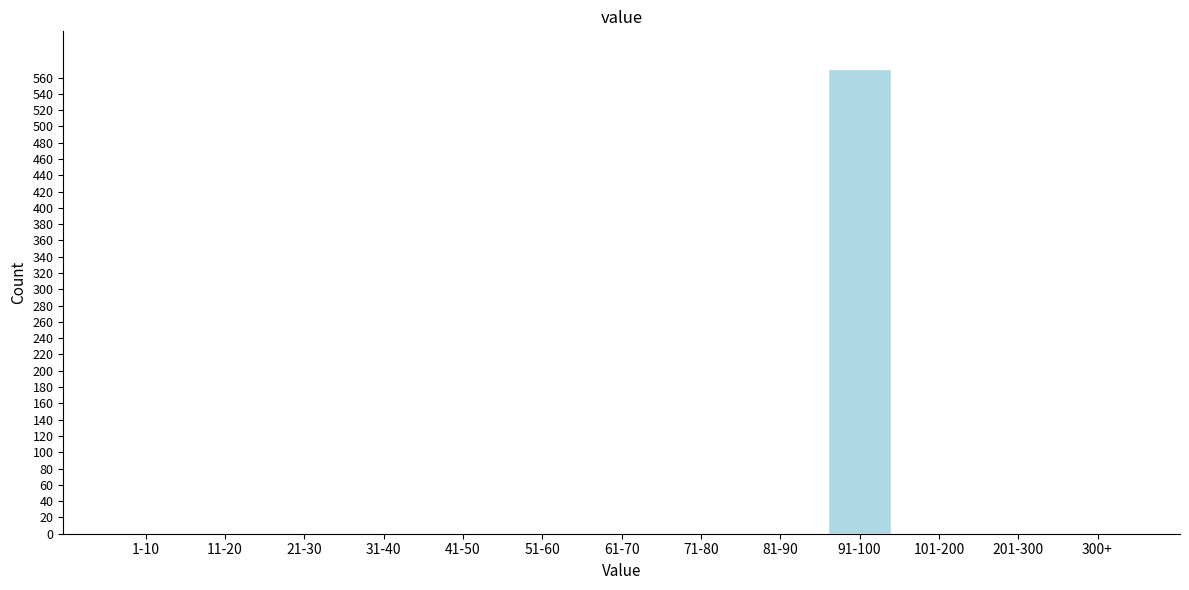

Reading left to right, extract all data points from this chart.

1-10=0	11-20=0	21-30=0	31-40=0	41-50=0	51-60=0	61-70=0	71-80=0	81-90=0	91-100=571	101-200=0	201-300=0	300+=0